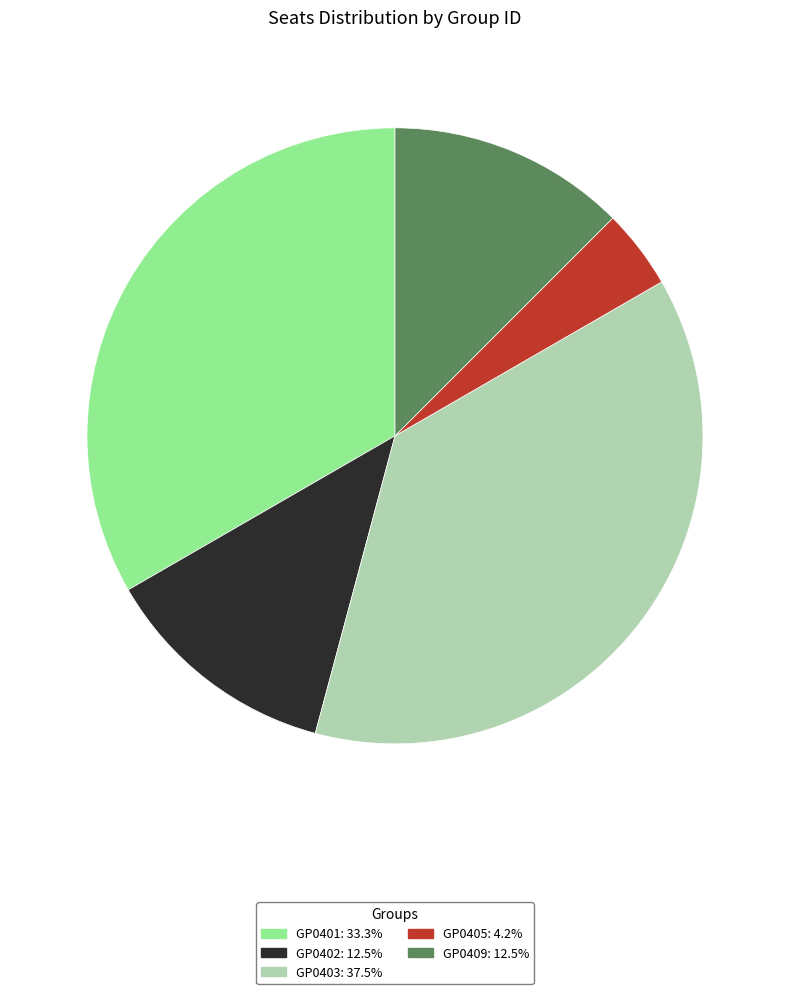

Is GP0403 the majority of the pie?

No